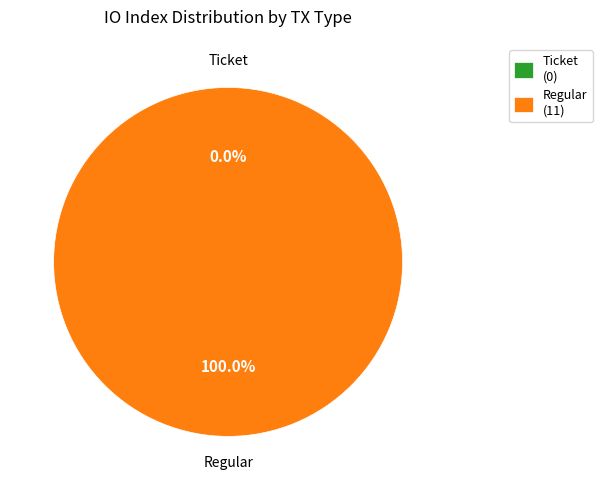

Does any single category account for the majority?

Yes